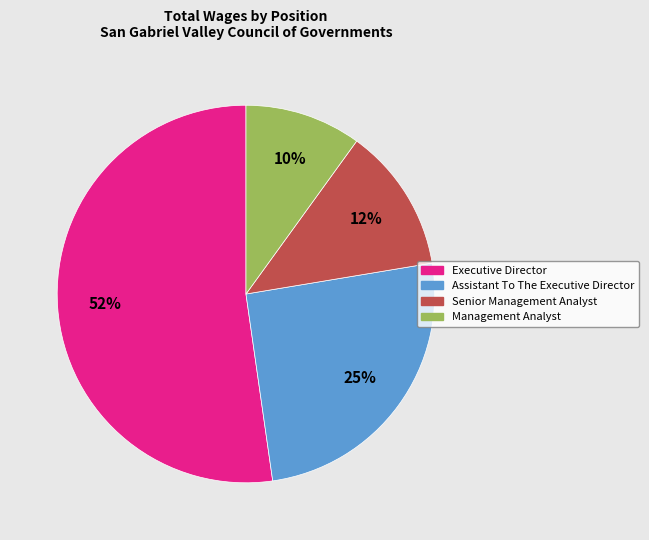

Does Executive Director represent more than half of the total?

Yes